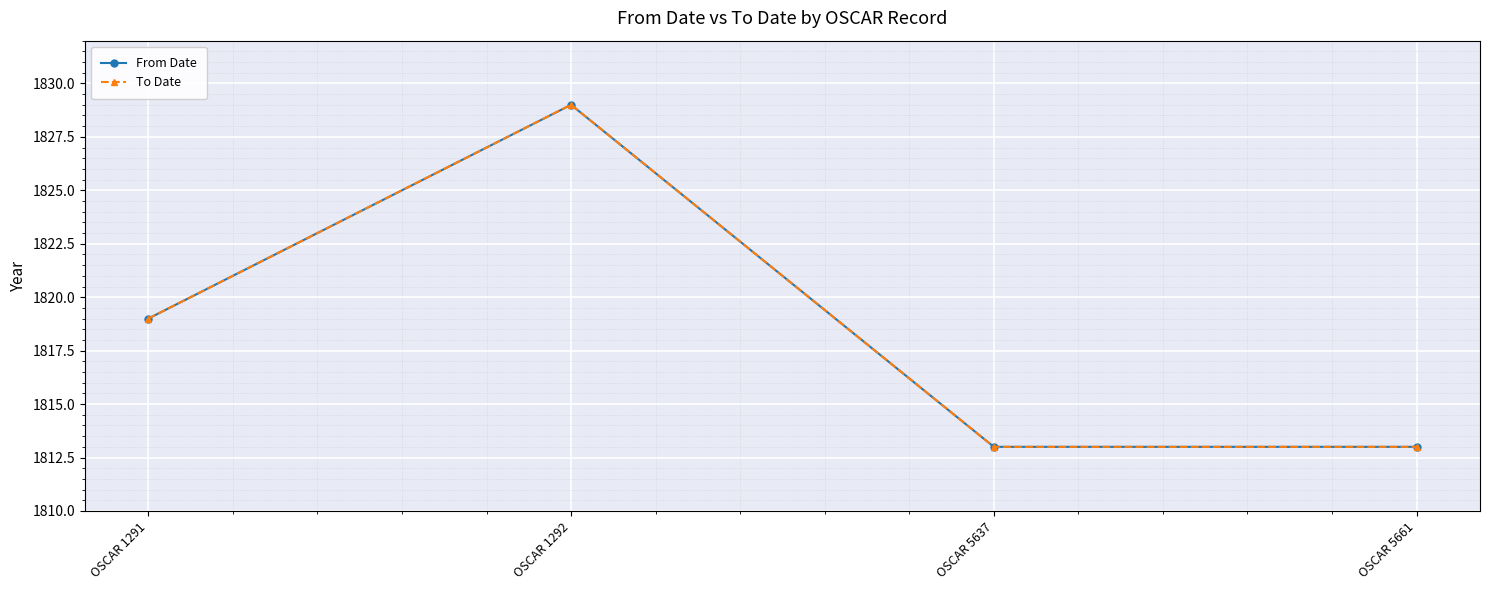

Does the chart have visible grid lines?

Yes